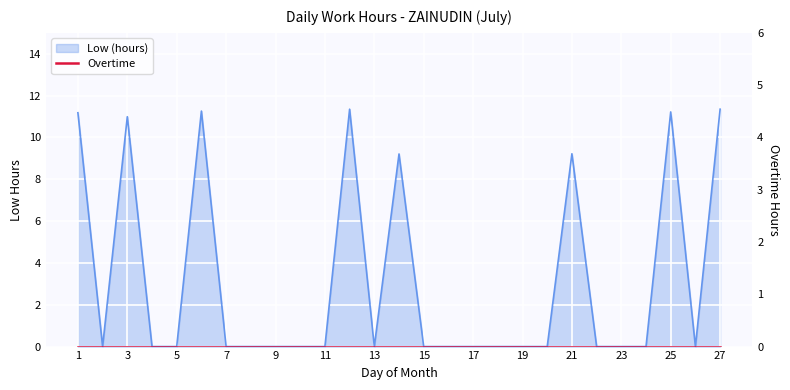

Does the chart display data point markers on the line(s)?

No